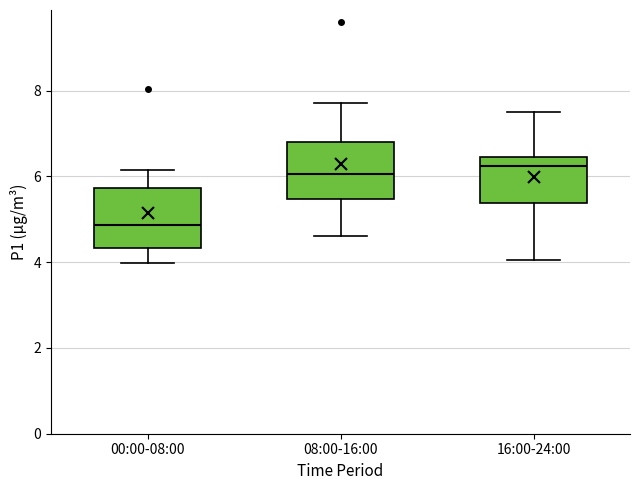

Where does the lower whisker of the box for 16:00-24:00 end on the y-axis? The values are not printed on the chart, so give them approximately, as read against the axis.

4.0